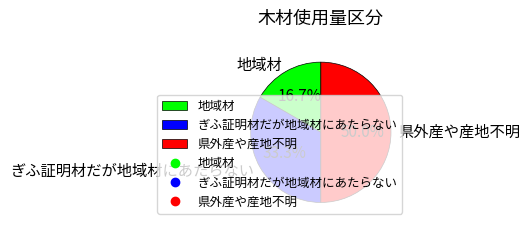

What is the largest slice in the pie chart?

県外産や産地不明